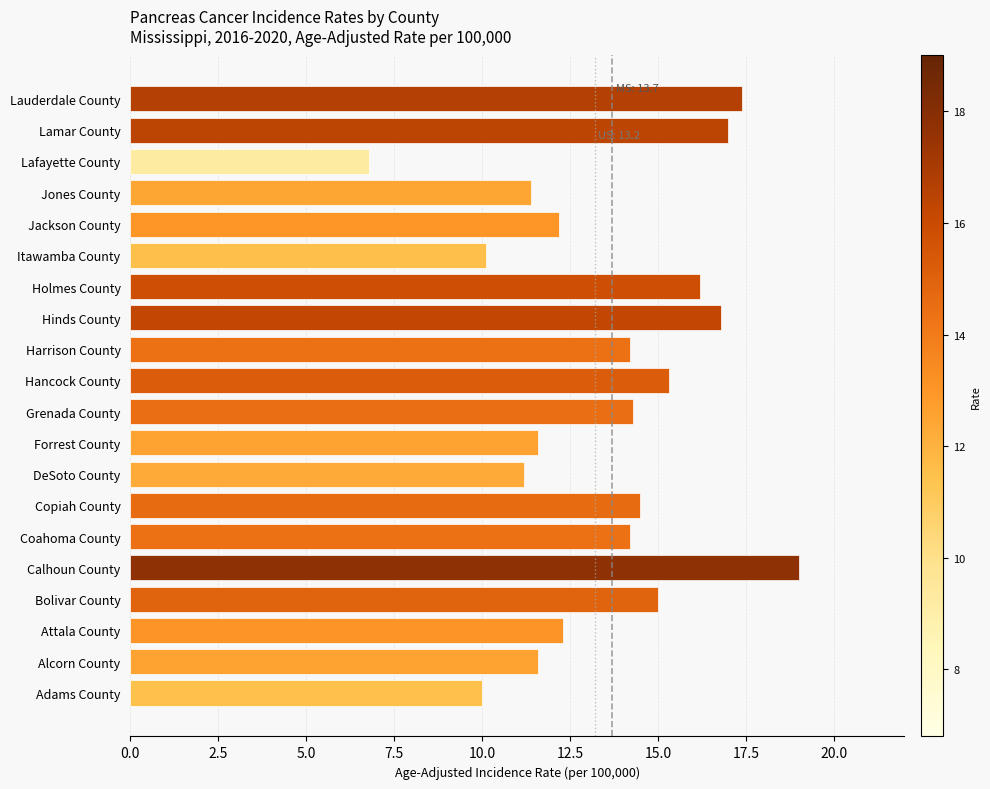

What is the difference between the values at Alcorn County and Lauderdale County?

5.8